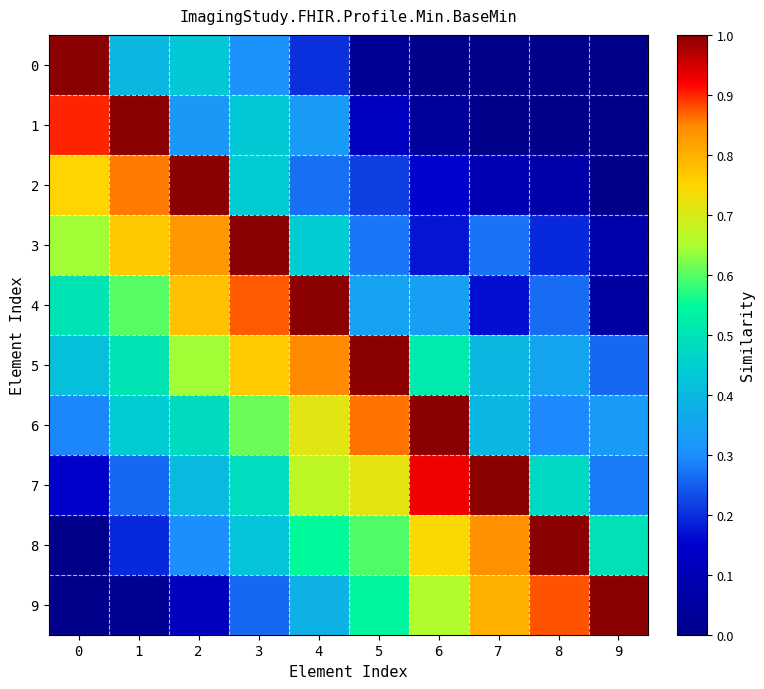

At how many categories does at least one series exceed 0?

10